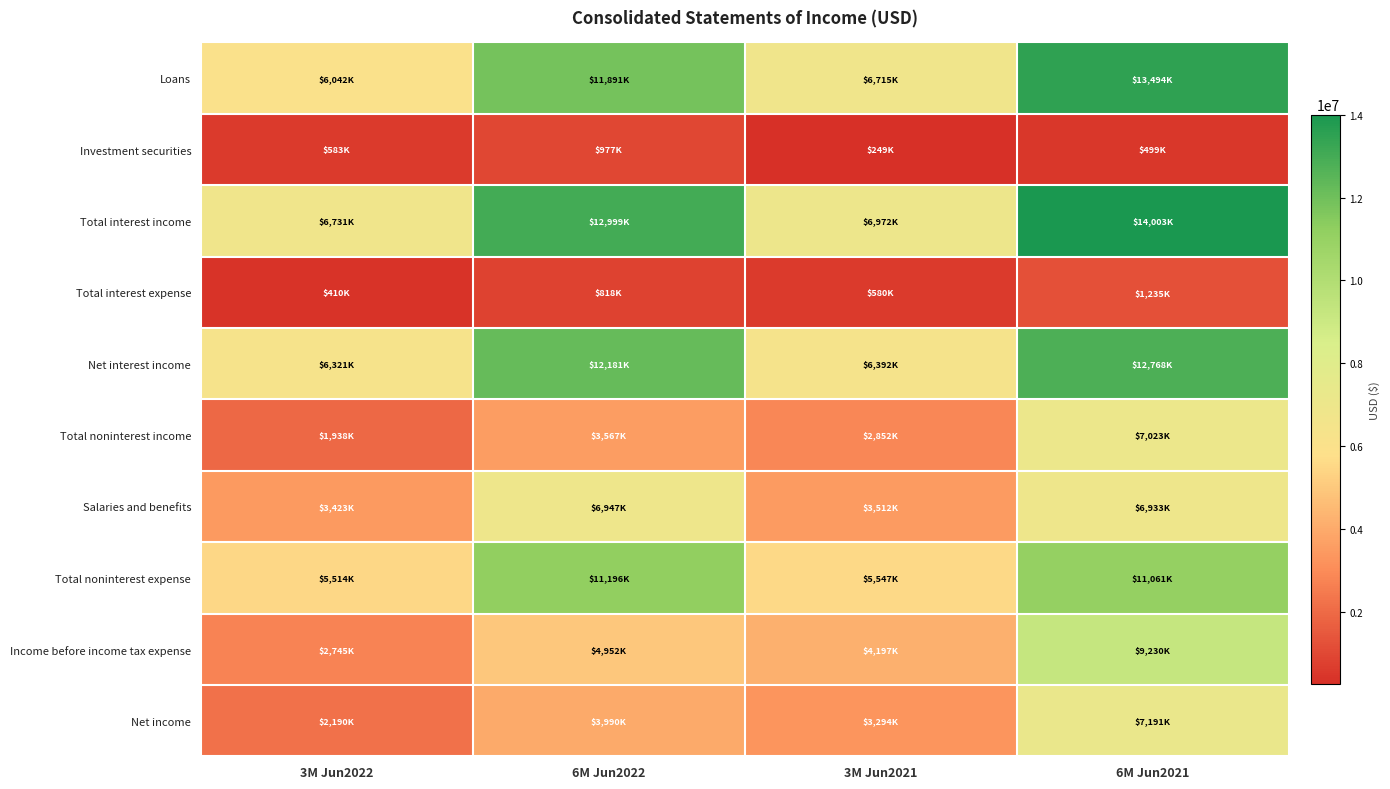

Reading left to right, extract all data points from this chart.

Loans: 3M Jun2022=6042000	6M Jun2022=11891000	3M Jun2021=6715000	6M Jun2021=13494000
Investment securities: 3M Jun2022=583000	6M Jun2022=977000	3M Jun2021=249000	6M Jun2021=499000
Total interest income: 3M Jun2022=6731000	6M Jun2022=12999000	3M Jun2021=6972000	6M Jun2021=14003000
Total interest expense: 3M Jun2022=410000	6M Jun2022=818000	3M Jun2021=580000	6M Jun2021=1235000
Net interest income: 3M Jun2022=6321000	6M Jun2022=12181000	3M Jun2021=6392000	6M Jun2021=12768000
Total noninterest income: 3M Jun2022=1938000	6M Jun2022=3567000	3M Jun2021=2852000	6M Jun2021=7023000
Salaries and benefits: 3M Jun2022=3423000	6M Jun2022=6947000	3M Jun2021=3512000	6M Jun2021=6933000
Total noninterest expense: 3M Jun2022=5514000	6M Jun2022=11196000	3M Jun2021=5547000	6M Jun2021=11061000
Income before income tax expense: 3M Jun2022=2745000	6M Jun2022=4952000	3M Jun2021=4197000	6M Jun2021=9230000
Net income: 3M Jun2022=2190000	6M Jun2022=3990000	3M Jun2021=3294000	6M Jun2021=7191000